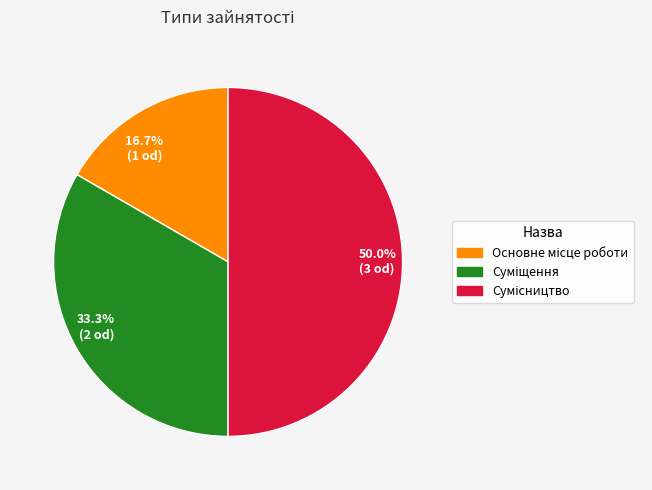

How many segments does this pie chart have?

3